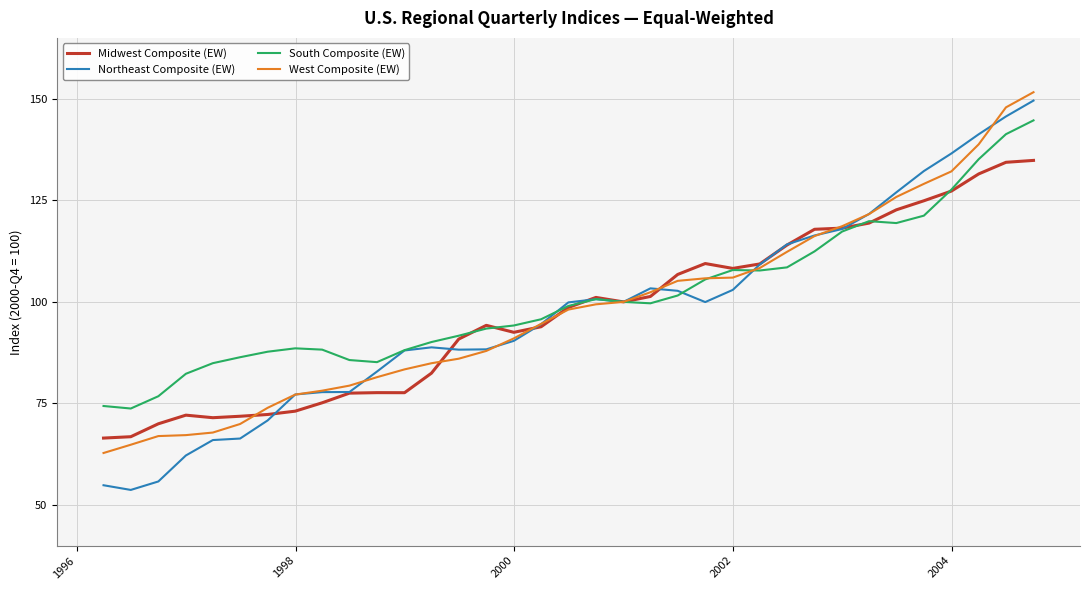

Which series has the widest spread of values?

Northeast Composite (EW)